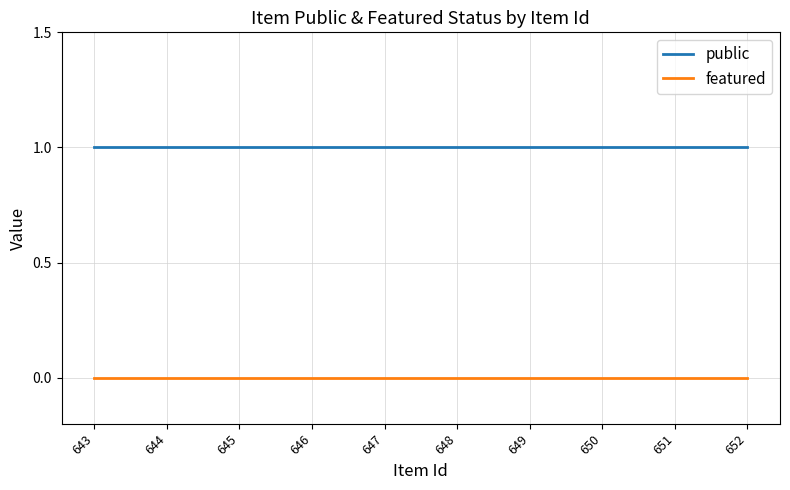

List the labels in order of public value, smallest first.

652, 651, 650, 649, 648, 647, 646, 645, 644, 643